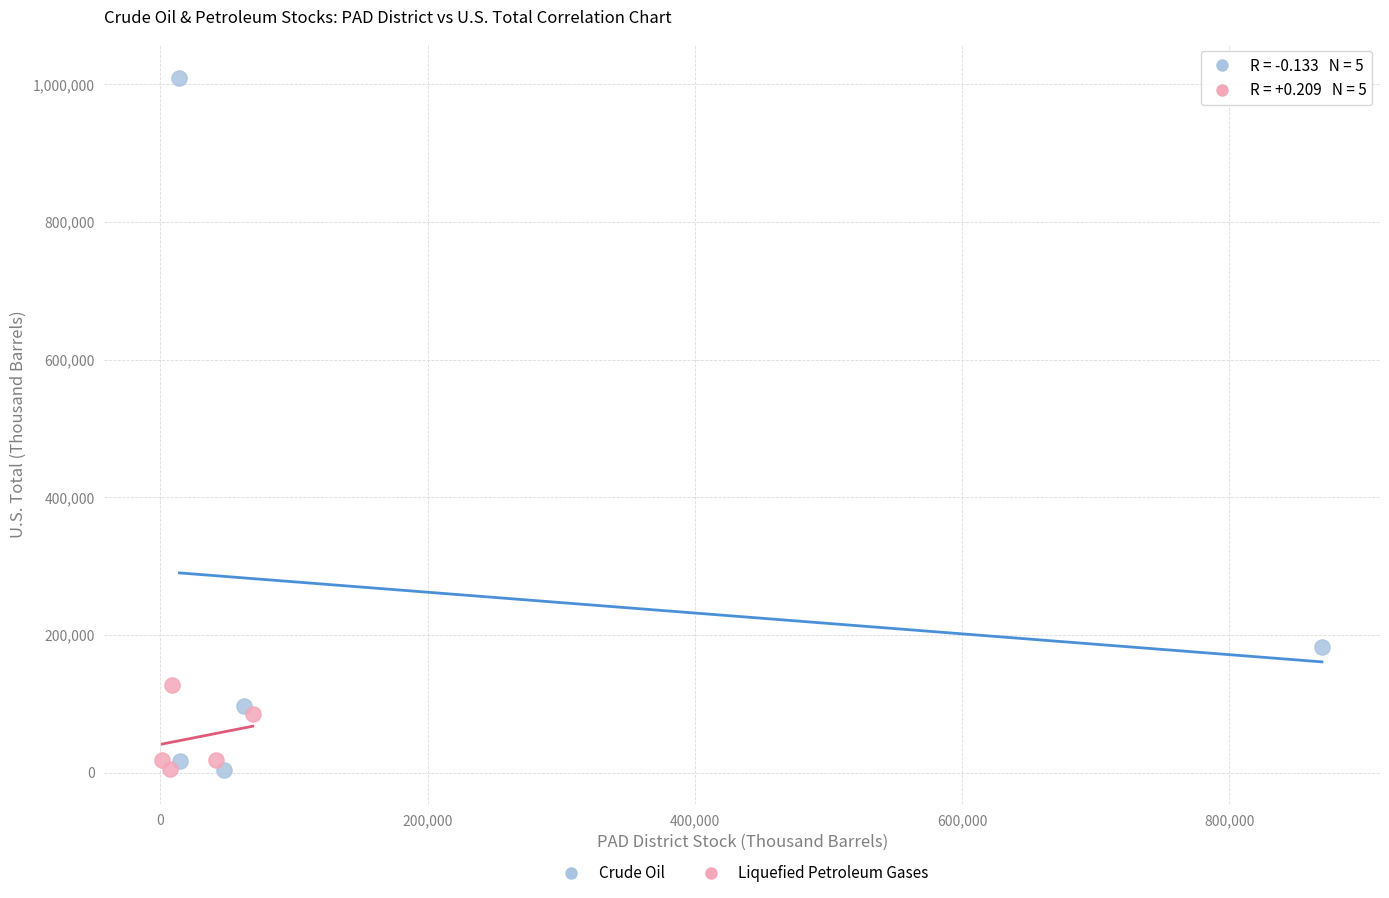

Which series has the widest spread of Y values?

Crude Oil